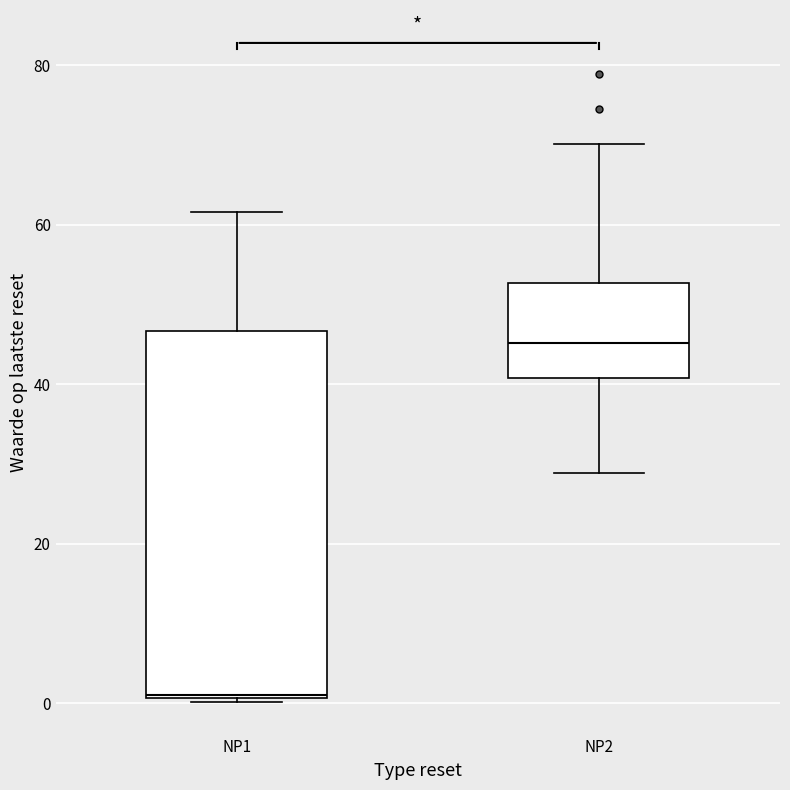

Which box is the tallest, from its lower edge to its upper edge?

NP1